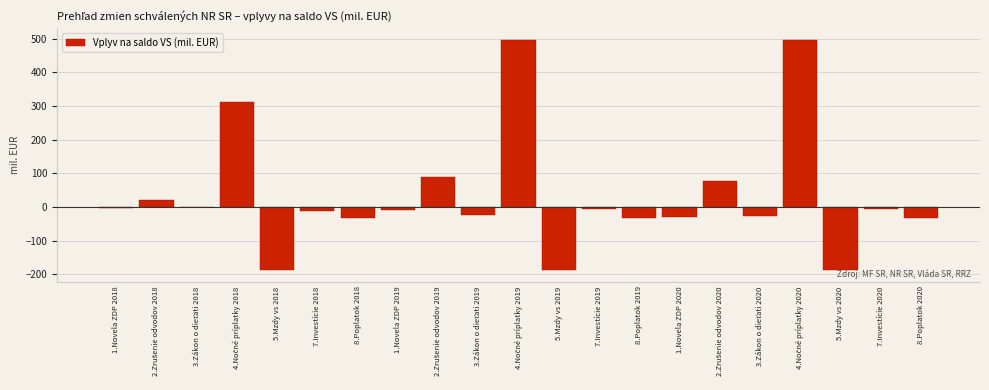

What is the sum of all values?

720.2